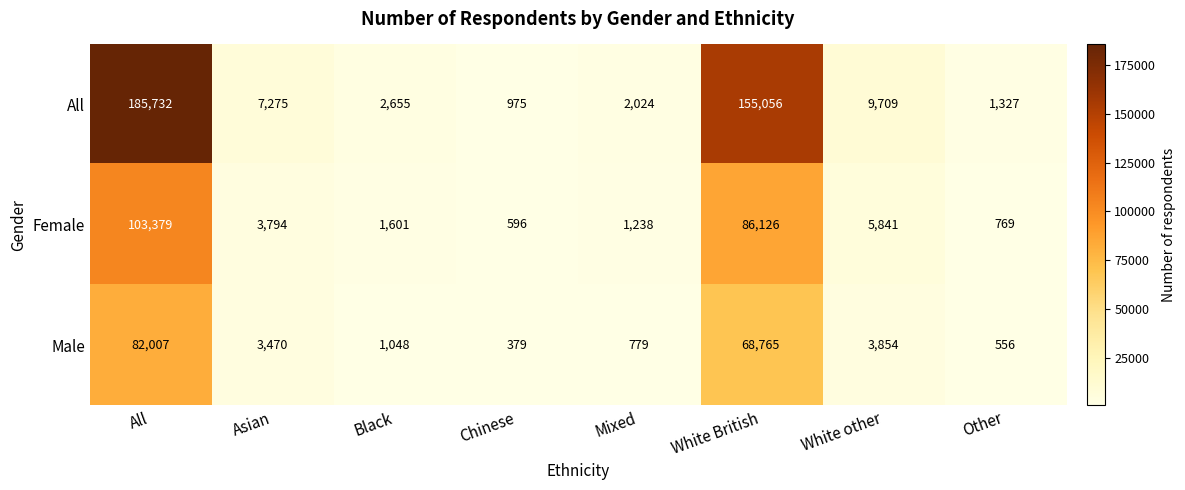

What is the total value across all series at Chinese?

1950